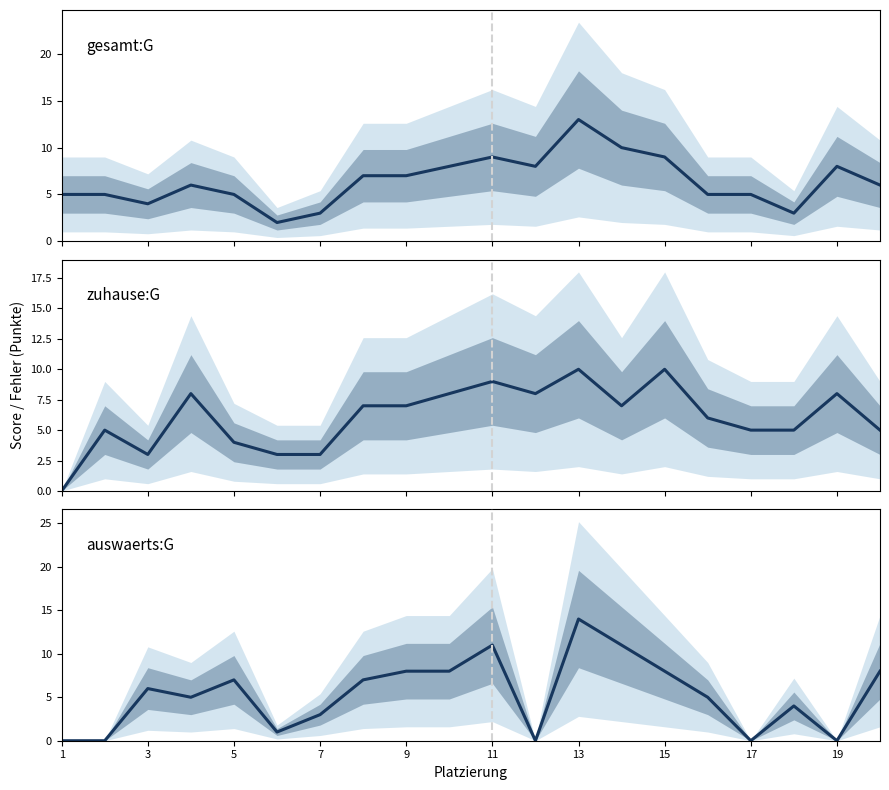

Between 11 and 15, which series saw the biggest shift?

auswaerts:G